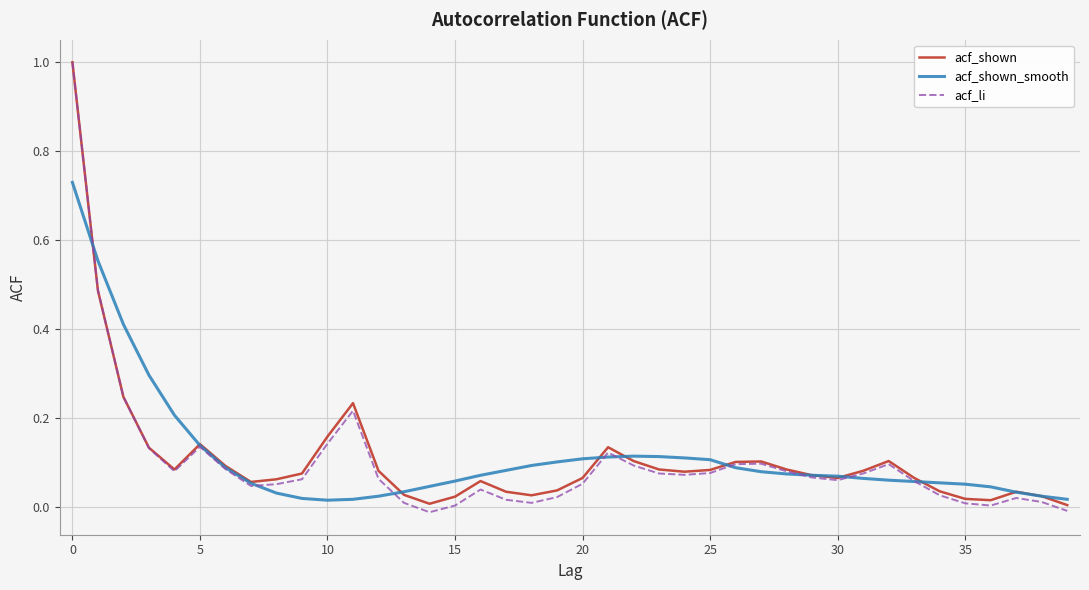

Which series has the largest range (max minus min)?

acf_li